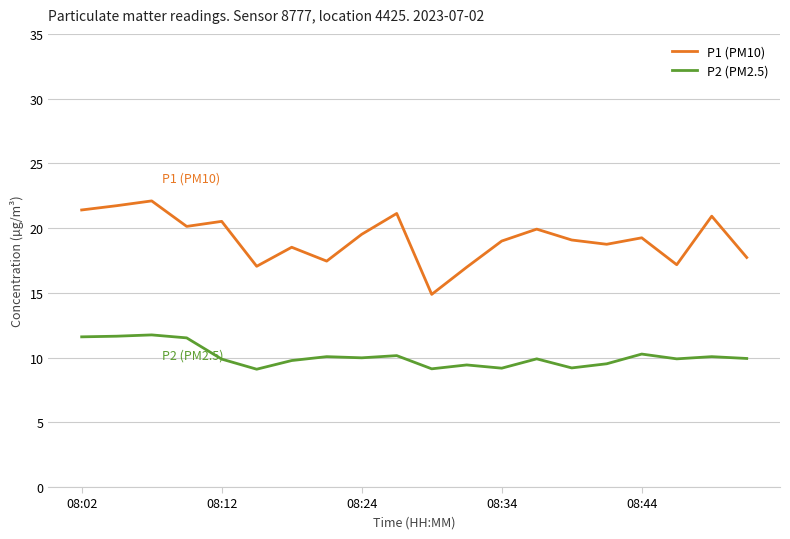

What is the difference between the maximum and minimum values in the P1 (PM10) series?

7.2